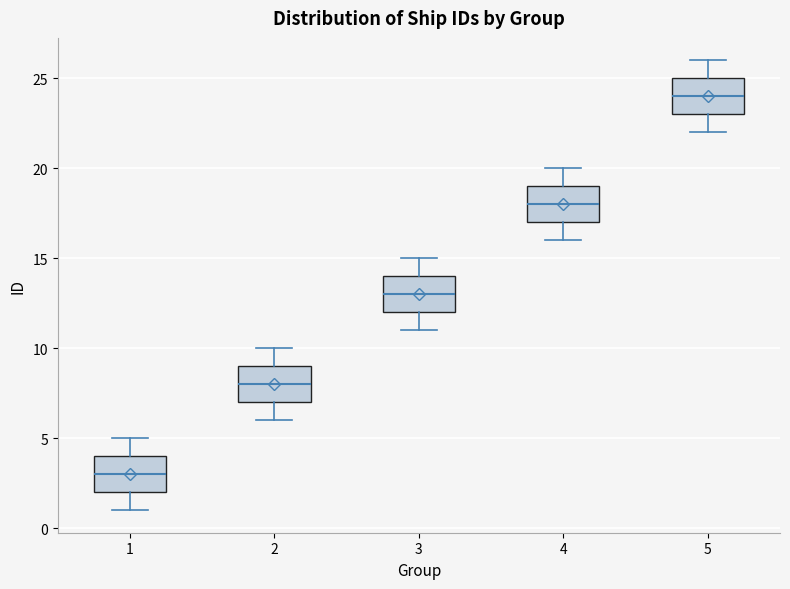

Reading left to right, read every box against the y-axis: the position of its median line, the range the box covers, and the ends of its whiskers. The values are not printed on the chart, so give them approximately, as read against the axis.

1: median 3, box 2 to 4, whiskers 1 to 5
2: median 8, box 7 to 9, whiskers 6 to 10
3: median 13, box 12 to 14, whiskers 11 to 15
4: median 18, box 17 to 19, whiskers 16 to 20
5: median 24, box 23 to 25, whiskers 22 to 26